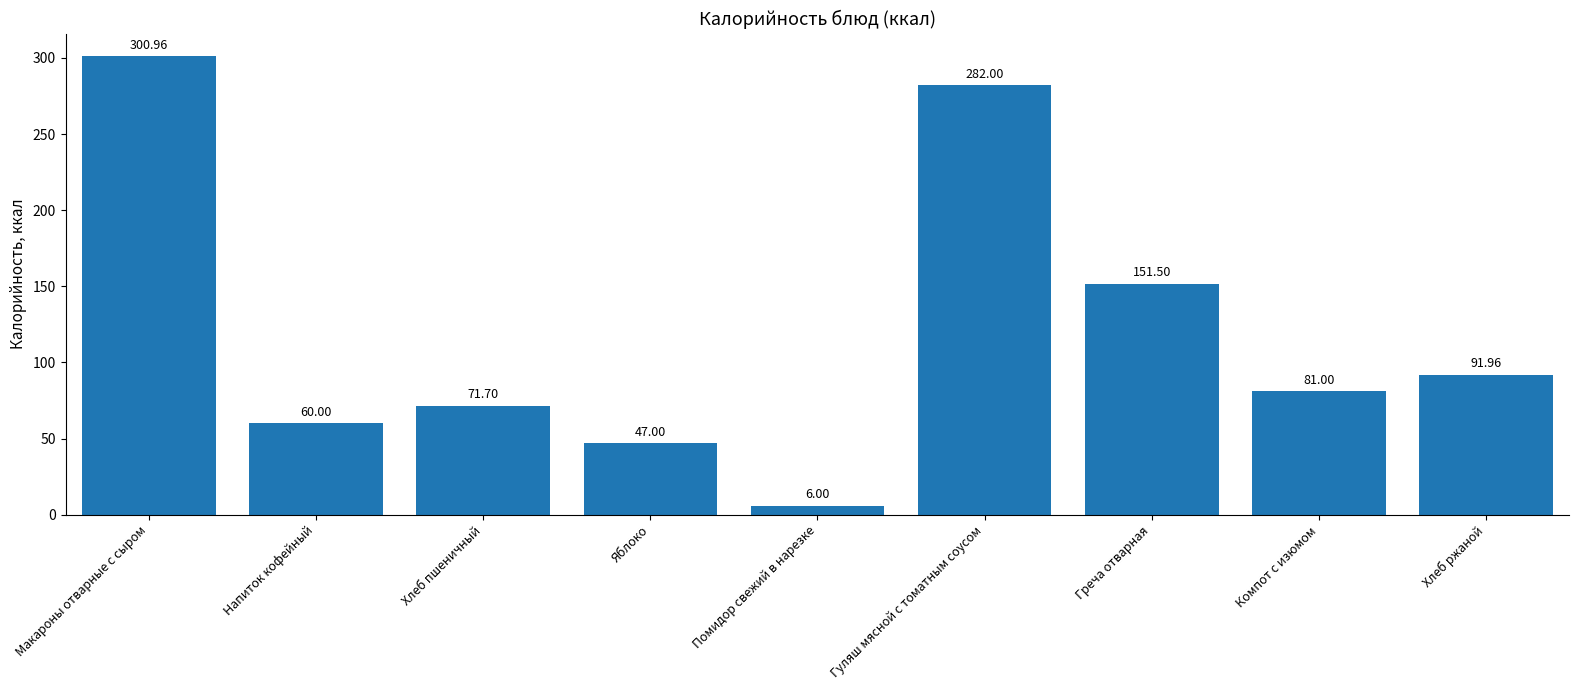

Count the number of categories in the chart.

9